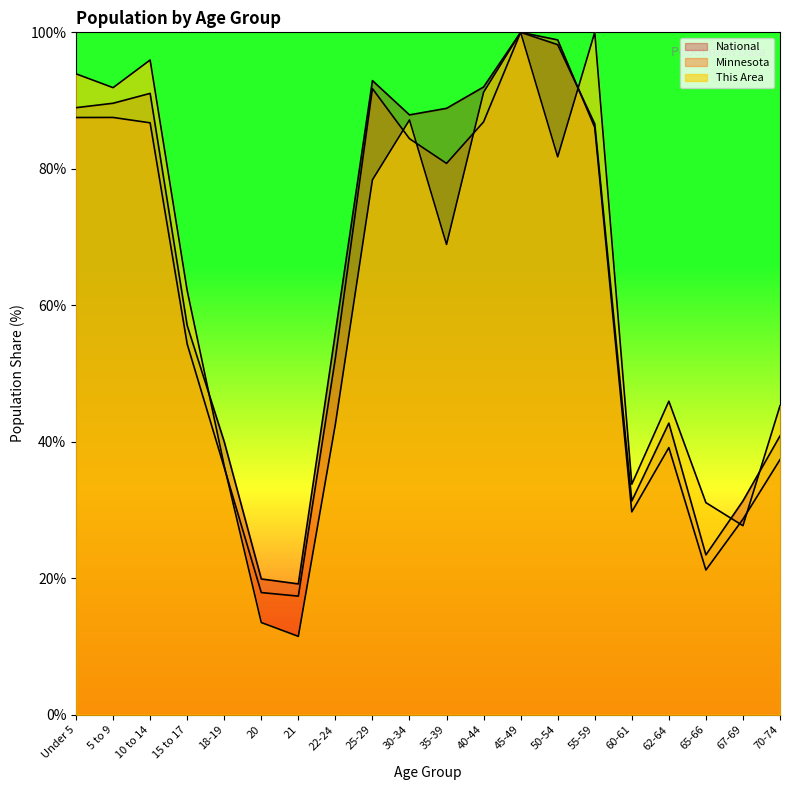

How many values in the Minnesota series are below 80?

10